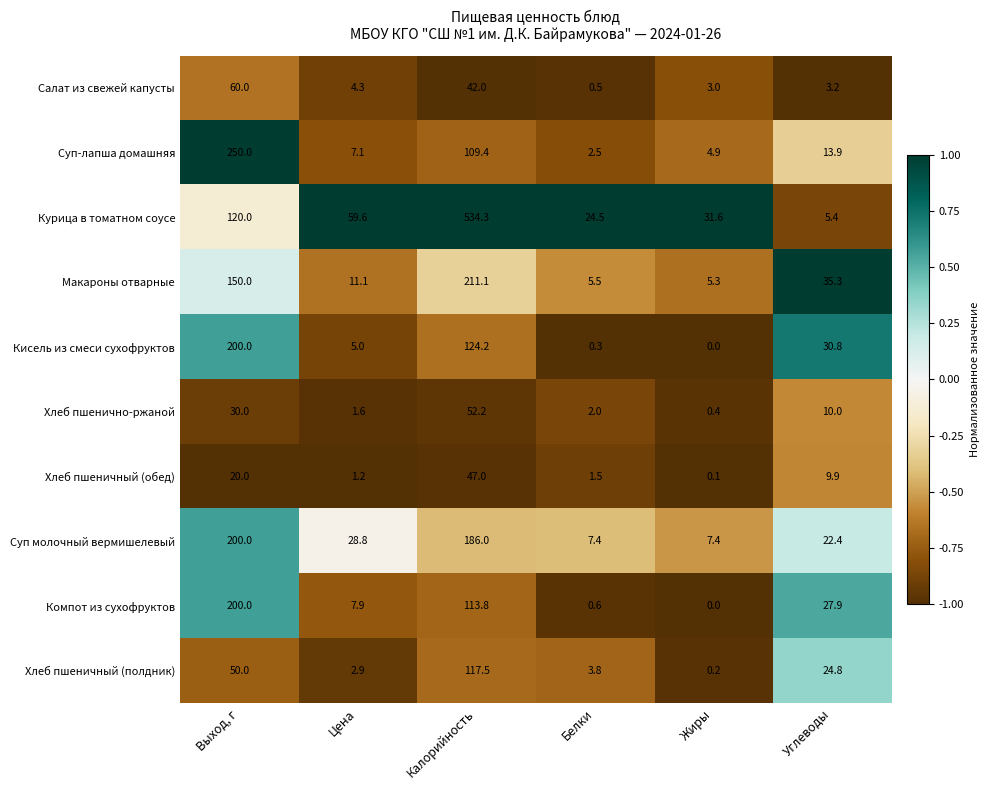

The value of Компот из сухофруктов at Выход, г is 200.0. True or false?

True